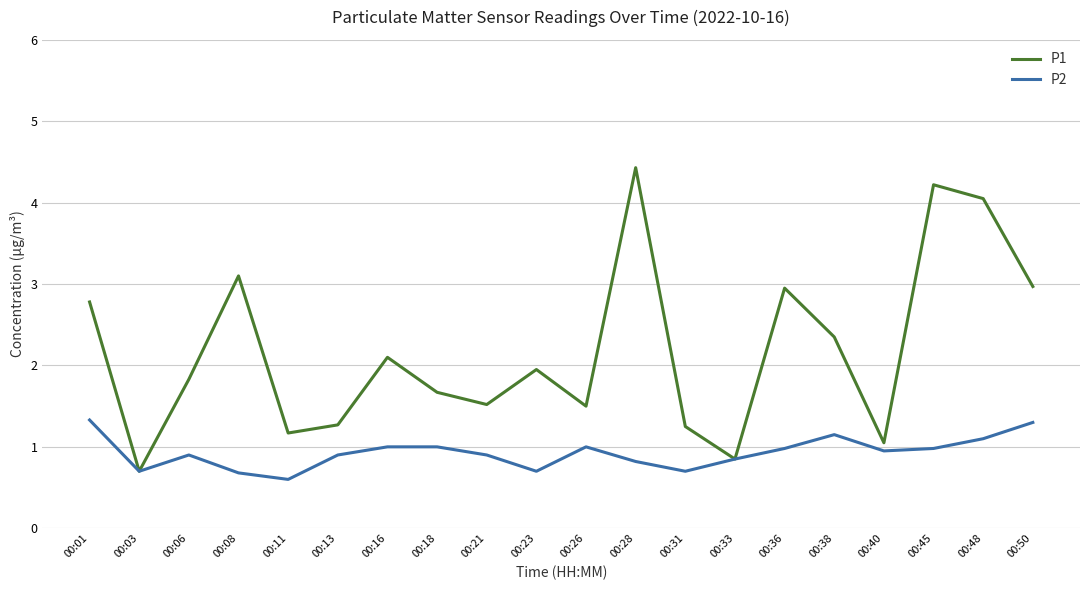

What is the minimum value shown in the chart?

0.6